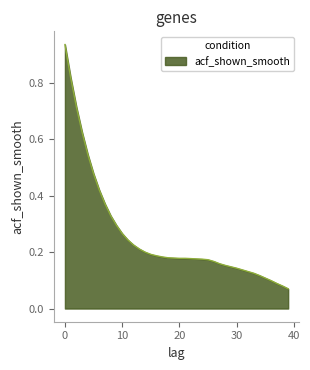

Does the chart display data point markers on the line(s)?

No